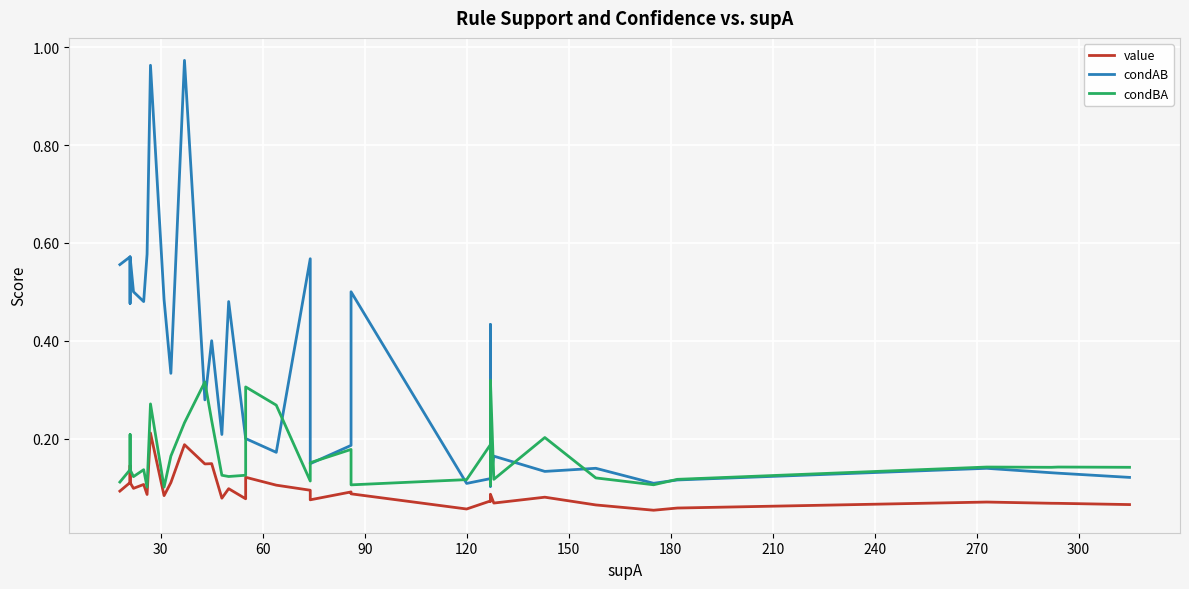

Which series ends up on top after the final intersection of condAB and condBA?

condBA